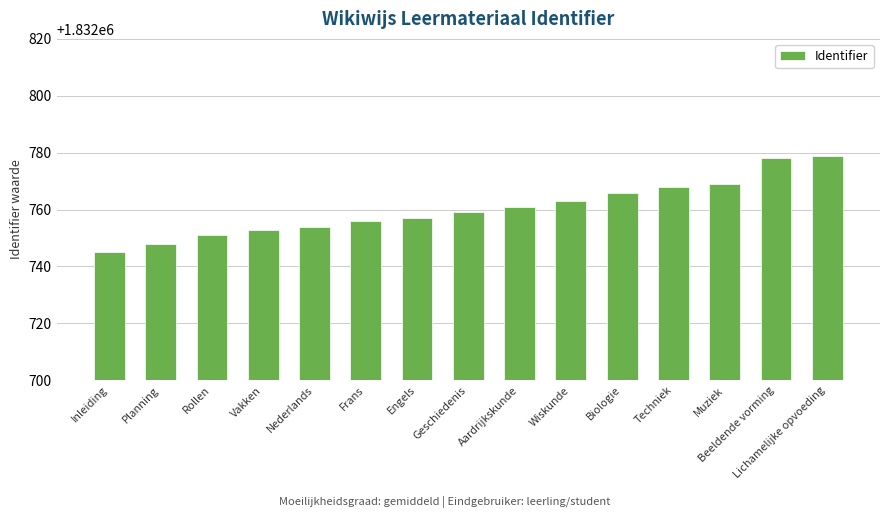

Reading left to right, list all the values displayed in this chart.

Inleiding=1832745	Planning=1832748	Rollen=1832751	Vakken=1832753	Nederlands=1832754	Frans=1832756	Engels=1832757	Geschiedenis=1832759	Aardrijkskunde=1832761	Wiskunde=1832763	Biologie=1832766	Techniek=1832768	Muziek=1832769	Beeldende vorming=1832778	Lichamelijke opvoeding=1832779